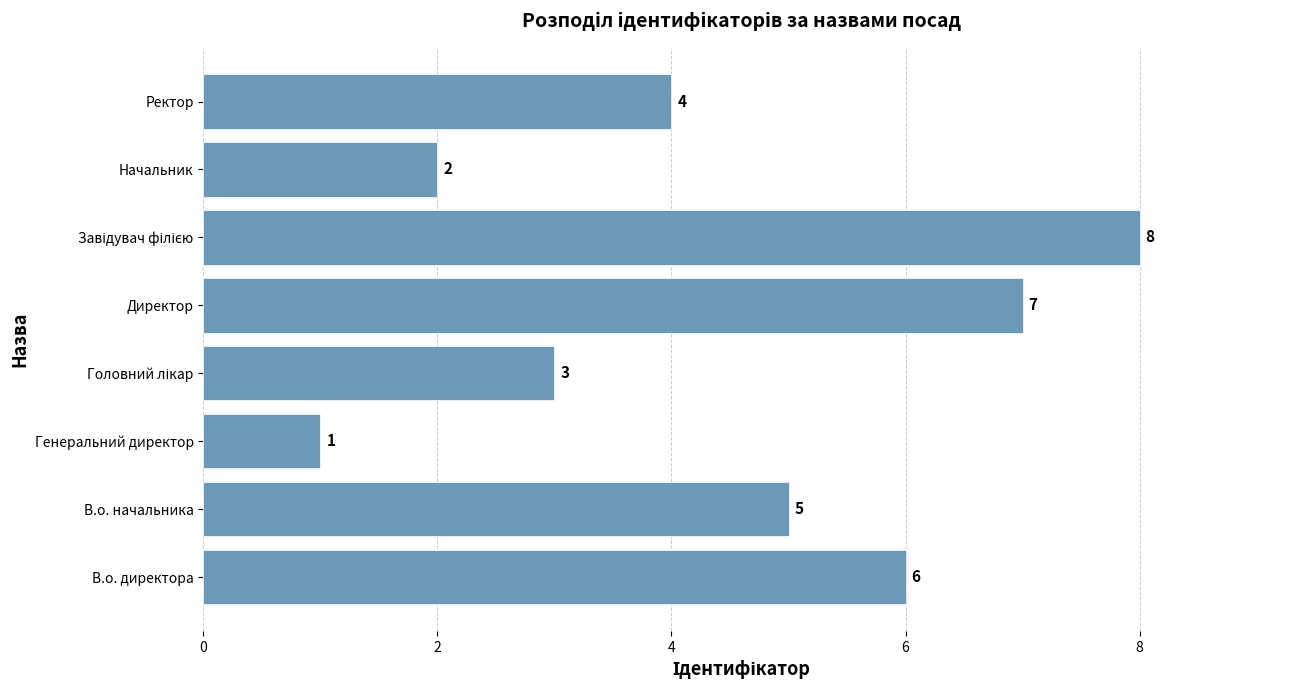

Reading bottom to top, what are all the values shown in this chart?

6	5	1	3	7	8	2	4